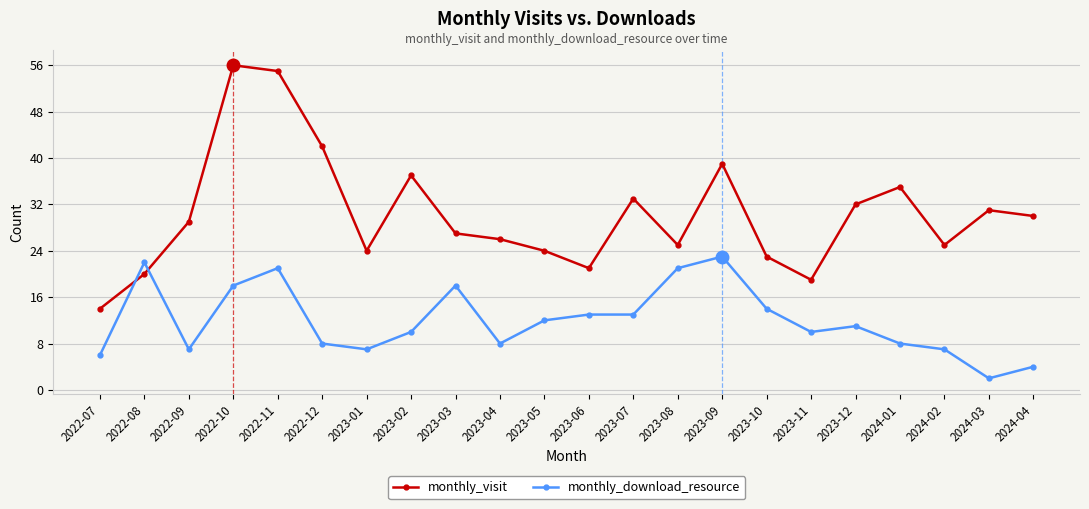

Where is the first local maximum for monthly_download_resource?

2022-08